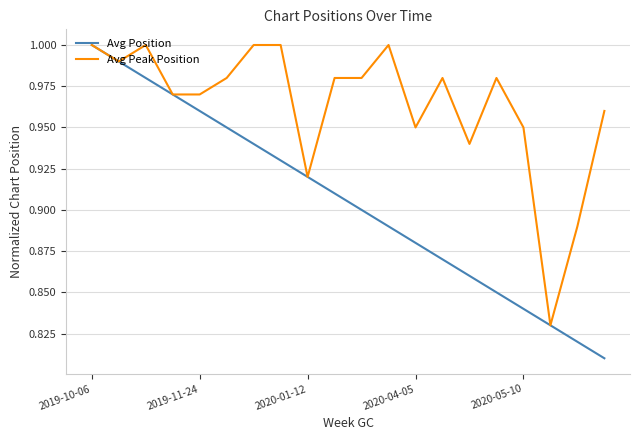

Which series has the widest spread of values?

Avg Position